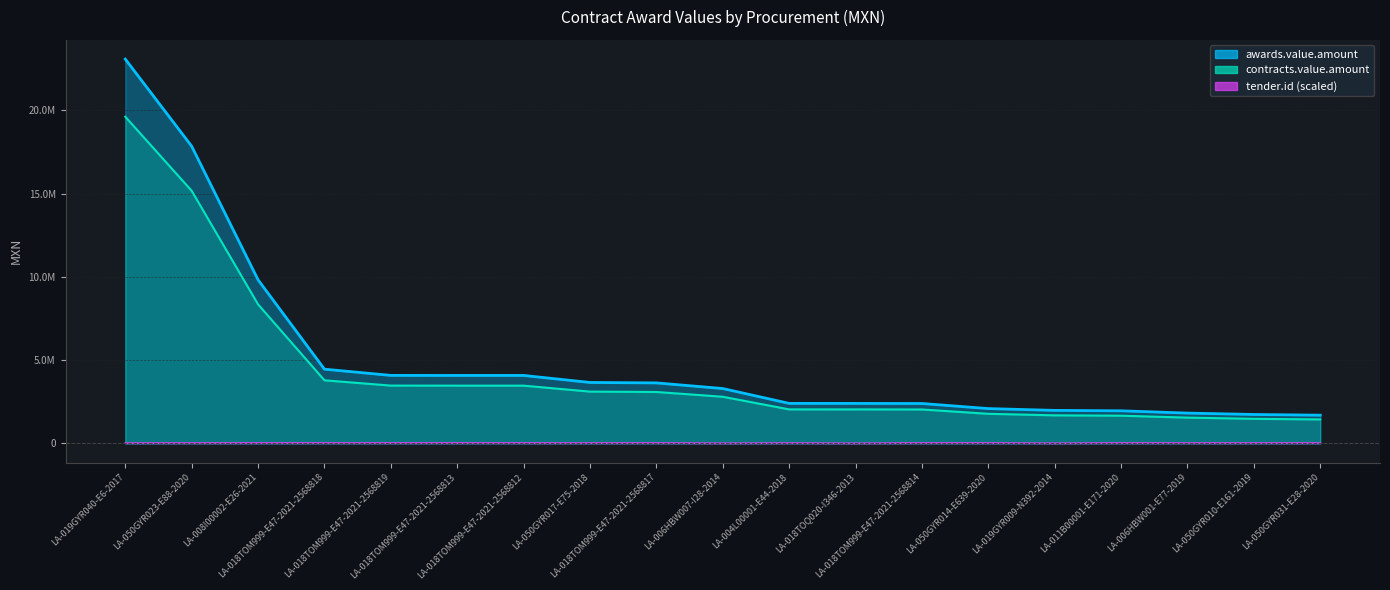

What is the sum of all awards.value.amount values?

82057051.7